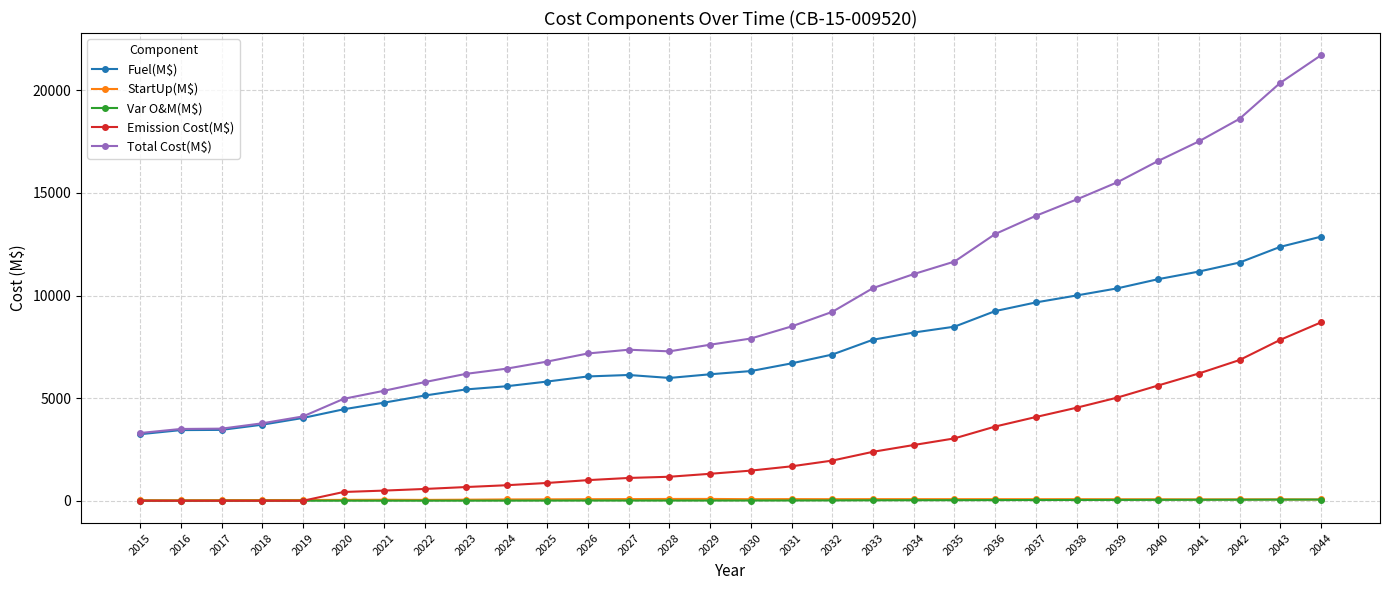

True or false: StartUp(M$) and Total Cost(M$) cross at least once.

False